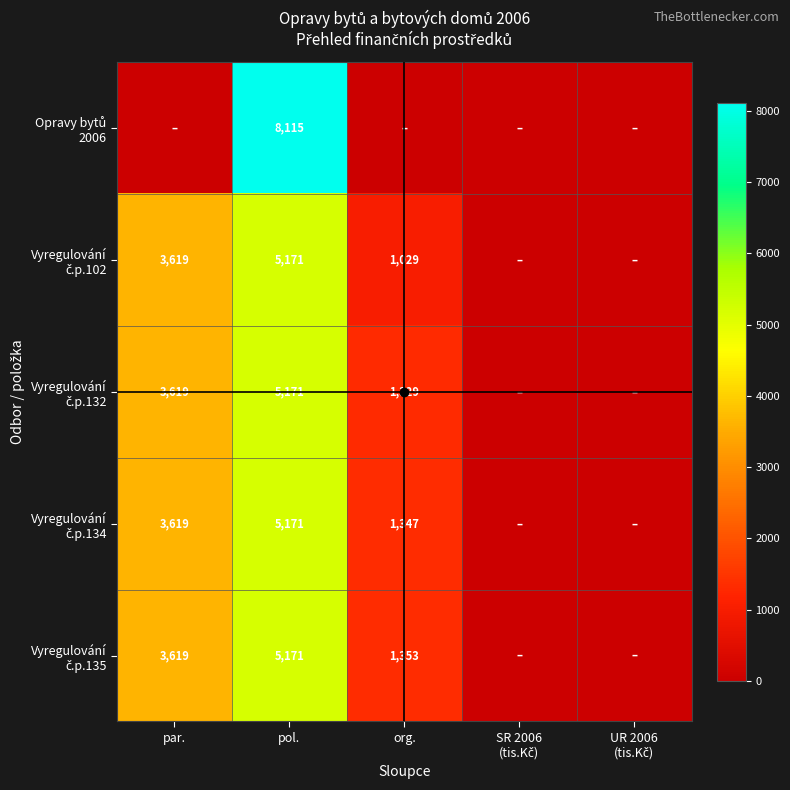

Which series has the widest spread of values?

Opravy bytů 2006